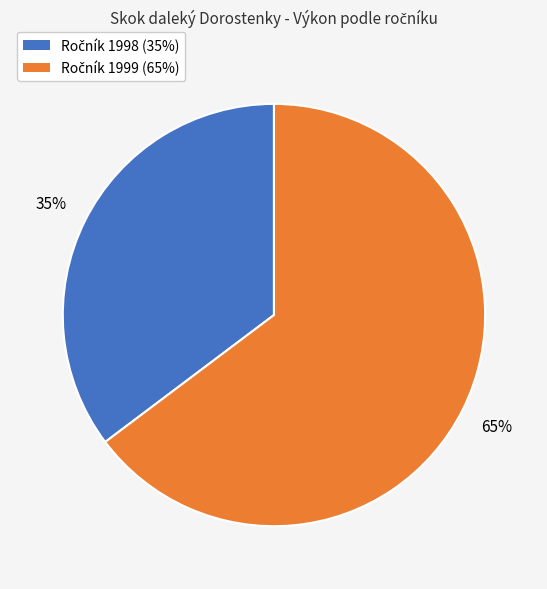

To the nearest percent, what is the average slice percentage?

50%